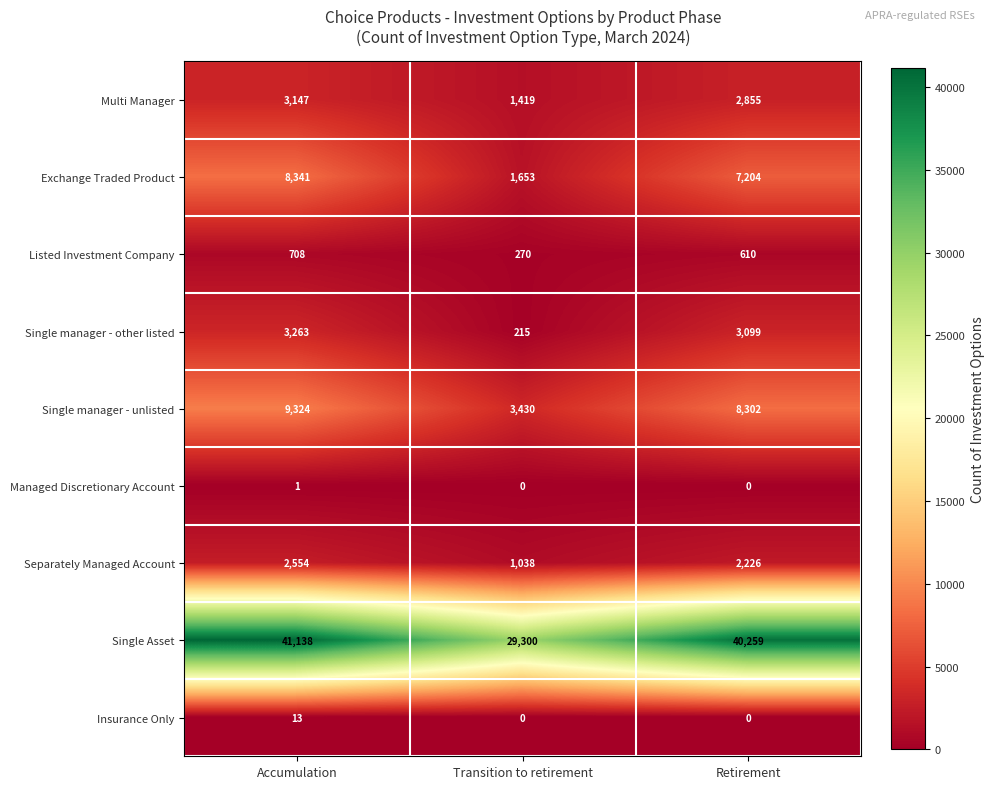

True or false: Single manager - other listed has a value of 4746 at Retirement.

False